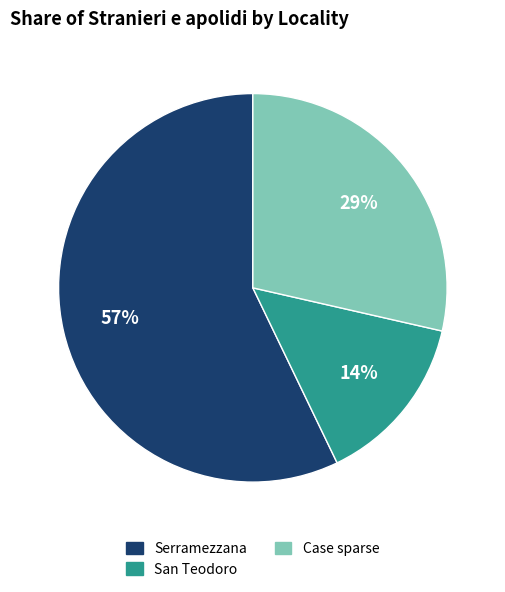

To the nearest percent, what is the average slice percentage?

33%